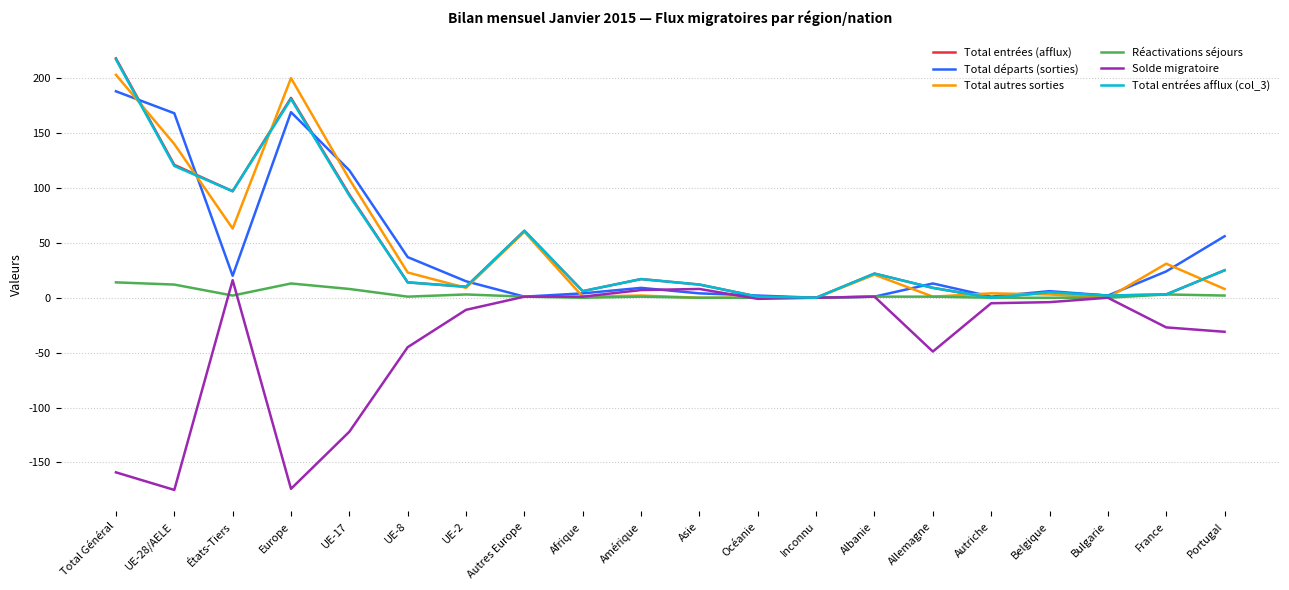

Is this an area chart (filled region under the line)?

No